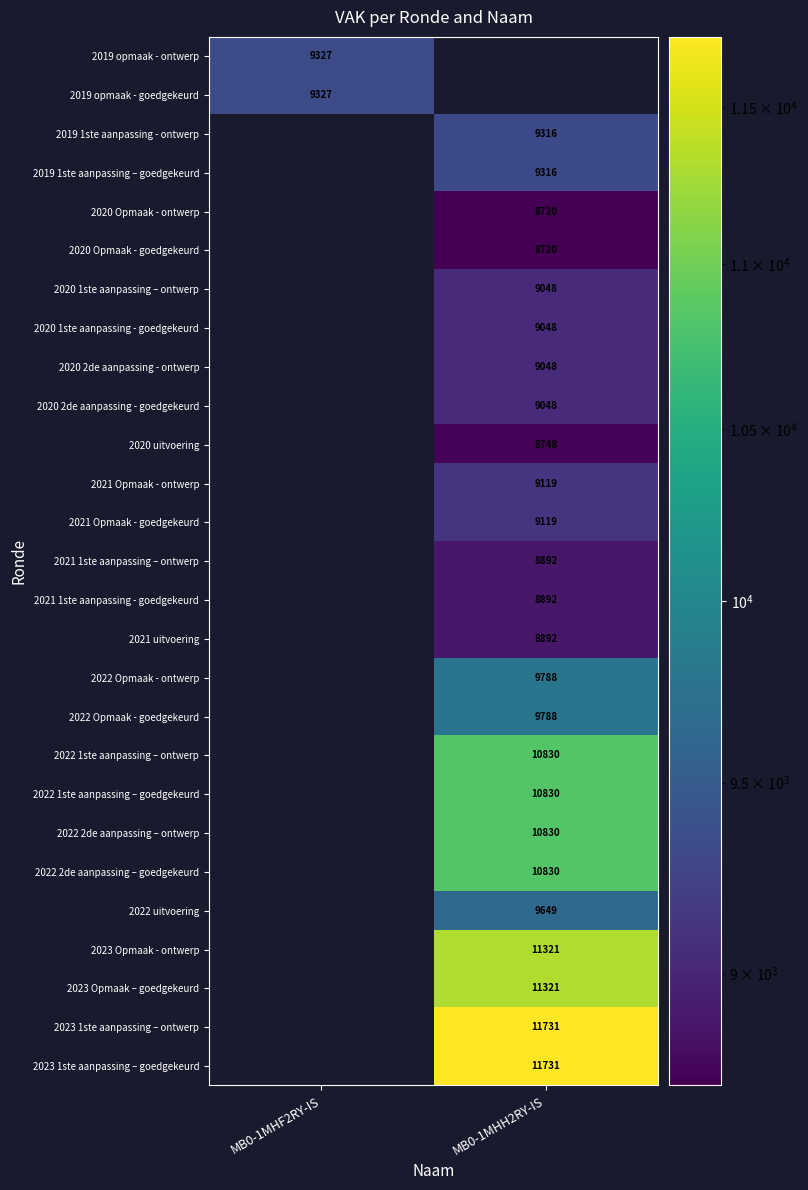

Count the number of categories in the chart.

2